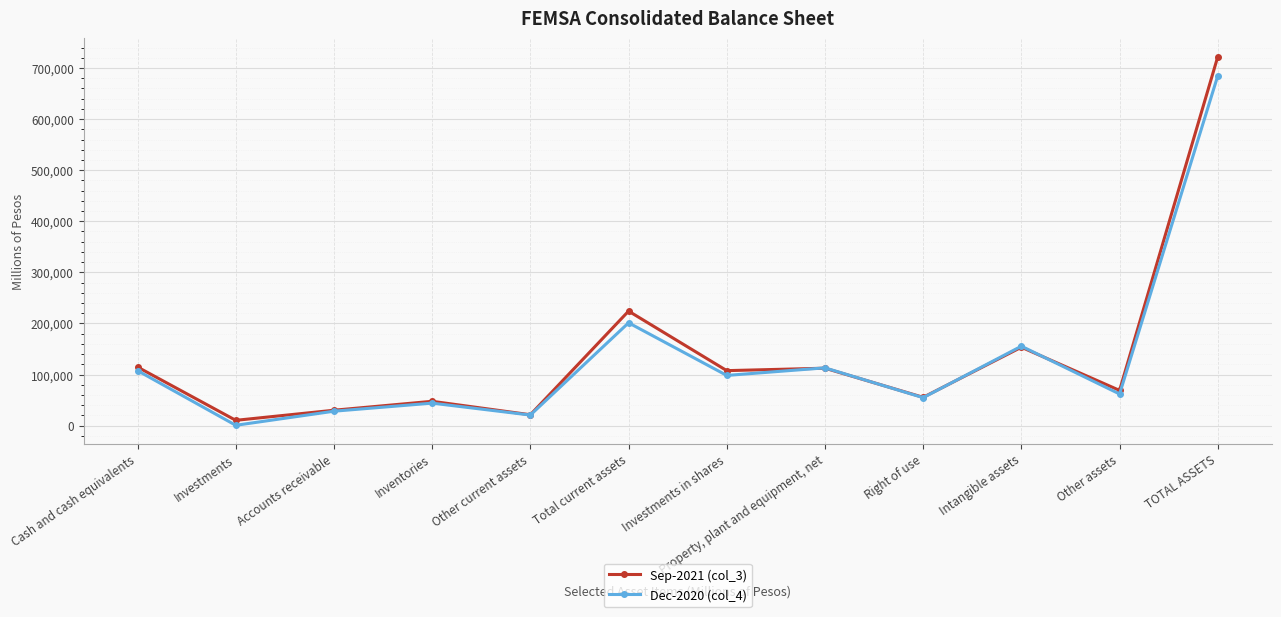

Where does the Dec-2020 (col_4) series first go above 98270?

Cash and cash equivalents